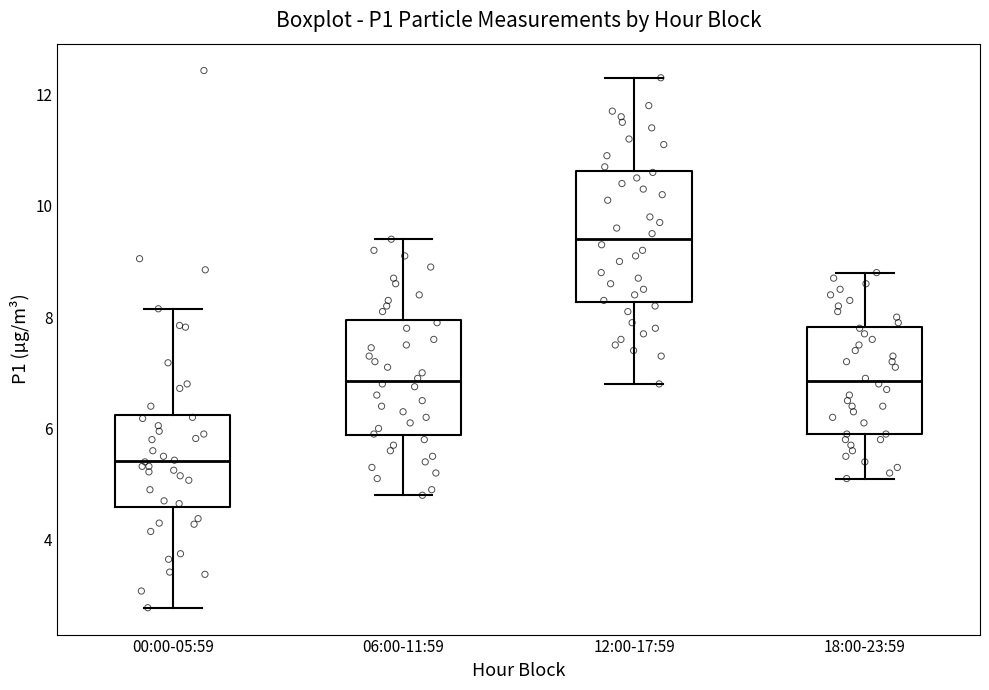

Which box is the tallest, from its lower edge to its upper edge?

12:00-17:59